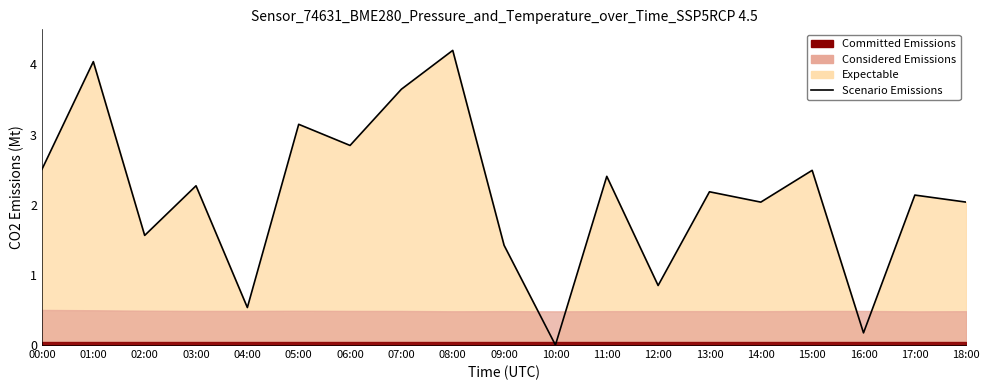

Which category has the highest value across all series?

08:00